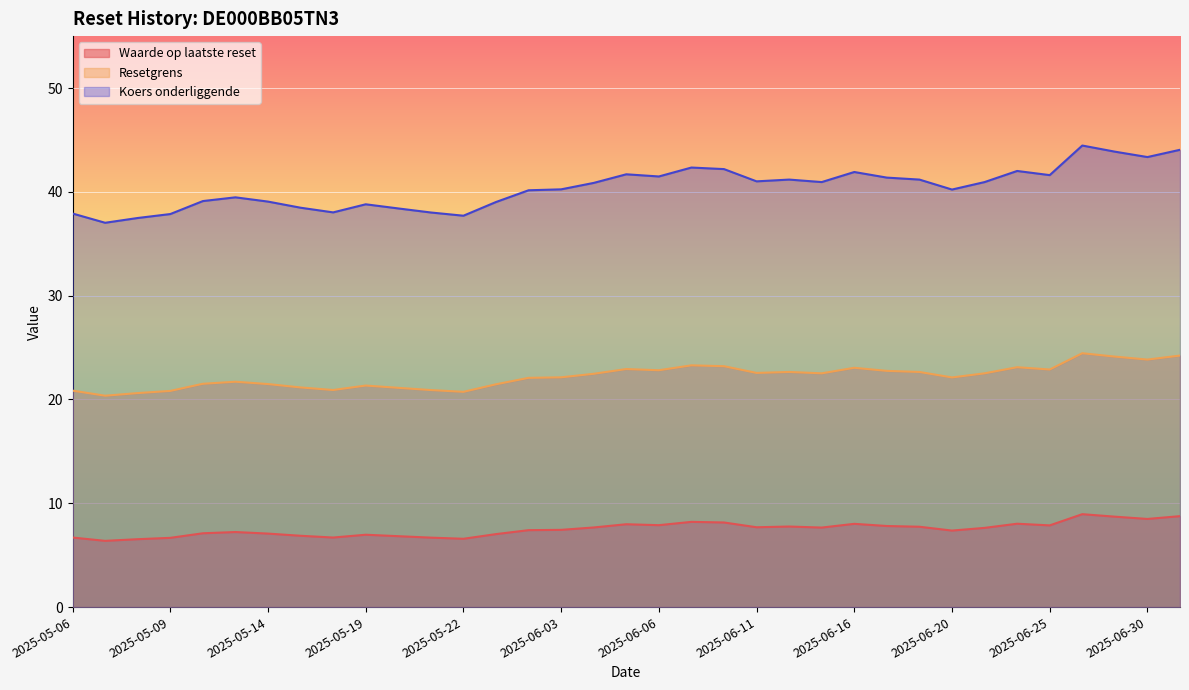

Which category has the lowest value across all series?

2025-05-07